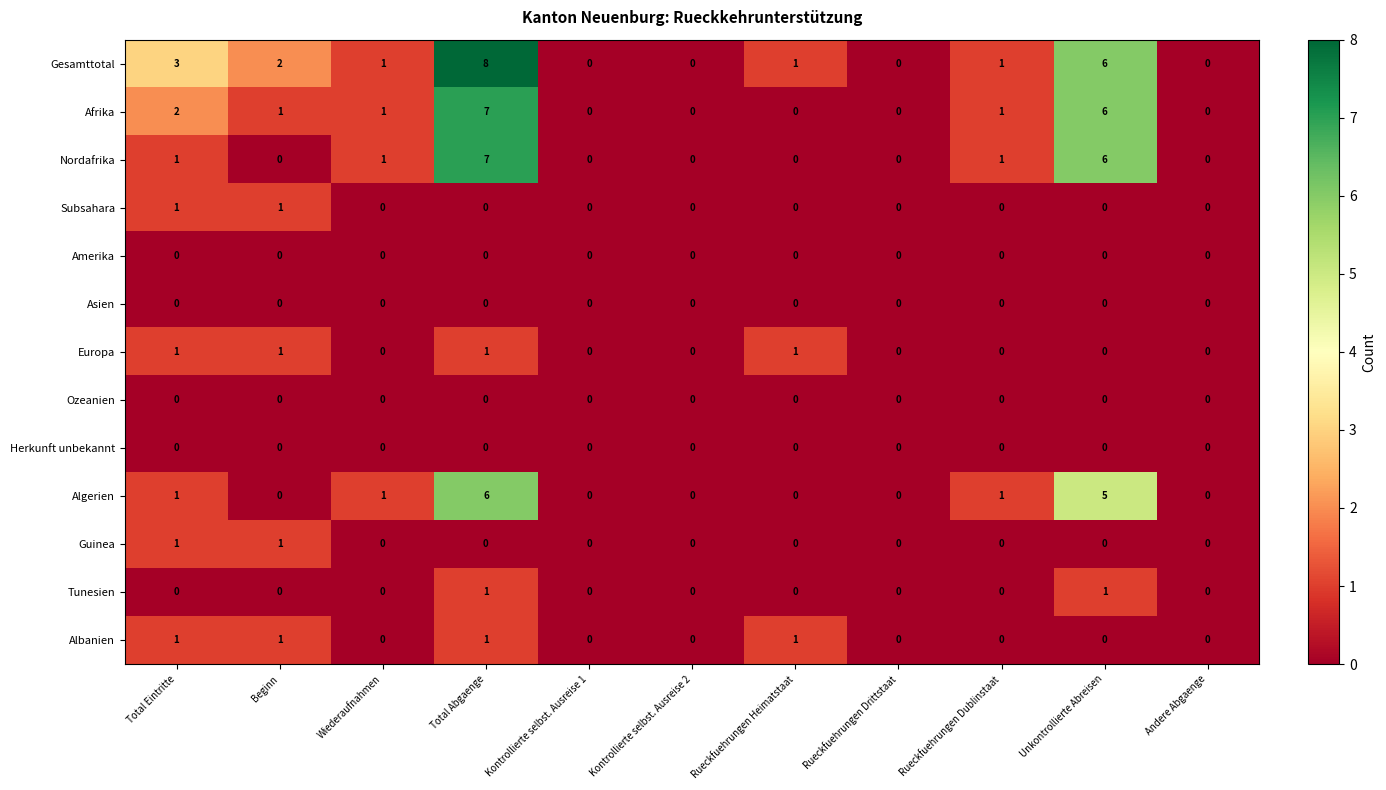

Which category has the highest value across all series?

Total Abgaenge